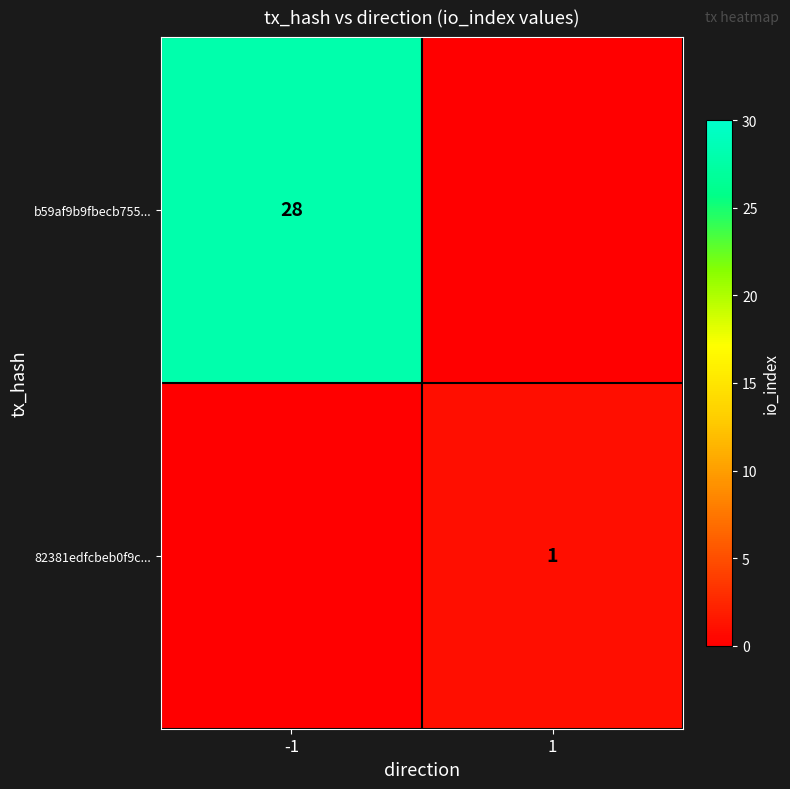

Is it true that b59af9b9fbecb755... equals 28 at -1?

True